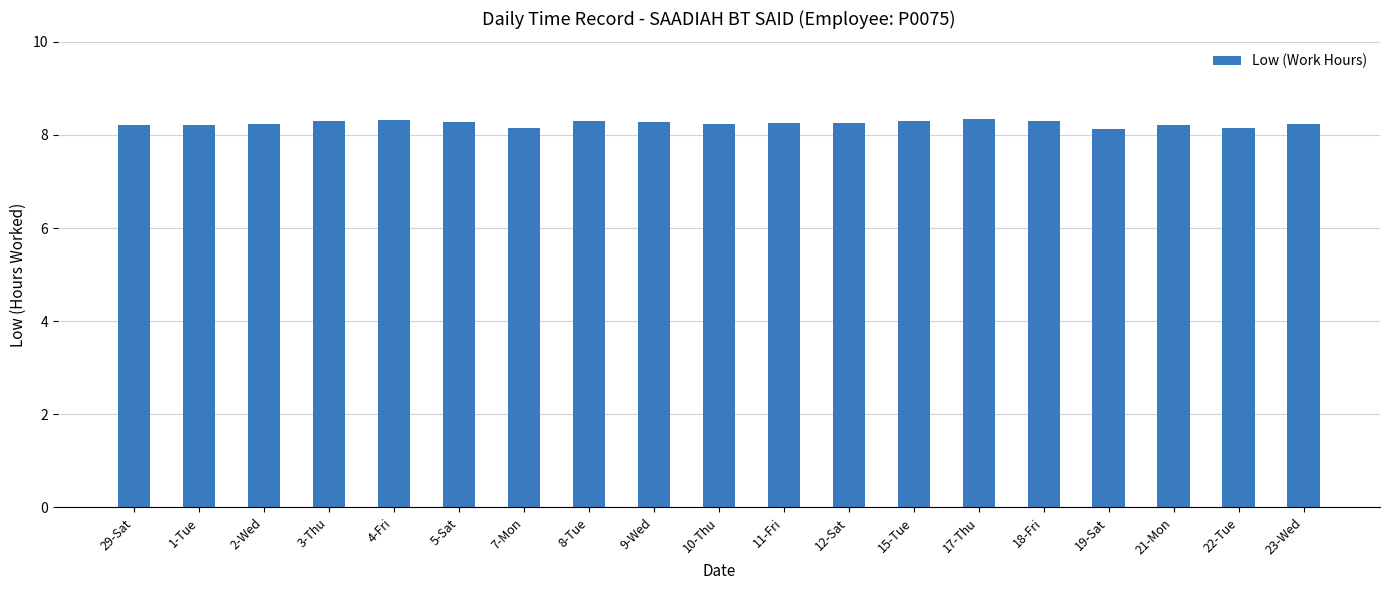

What is the smallest value displayed?

8.1